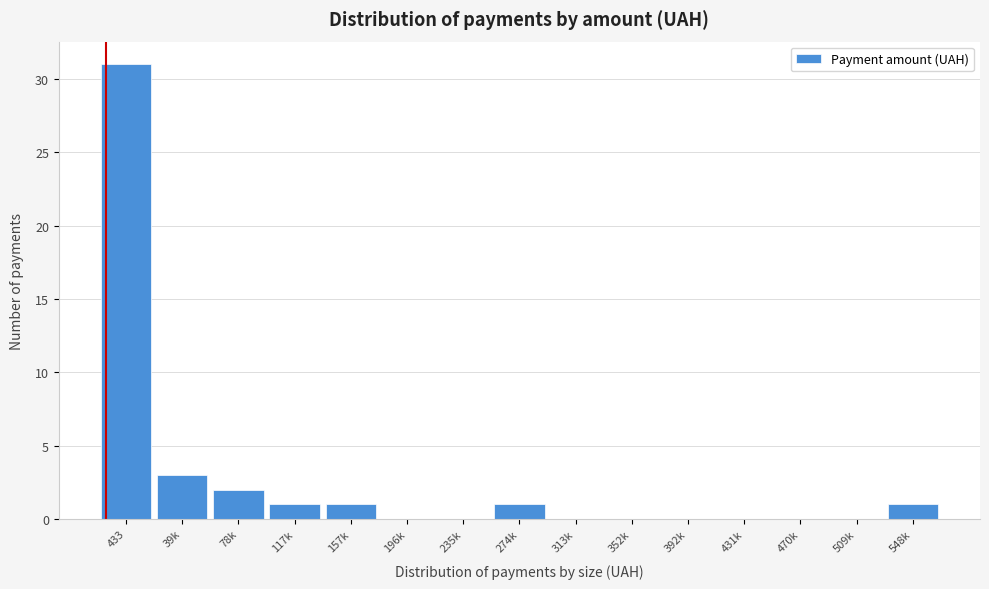

Reading right to left, extract all data points from this chart.

548k=1	509k=0	470k=0	431k=0	392k=0	352k=0	313k=0	274k=1	235k=0	196k=0	157k=1	117k=1	78k=2	39k=3	433=31